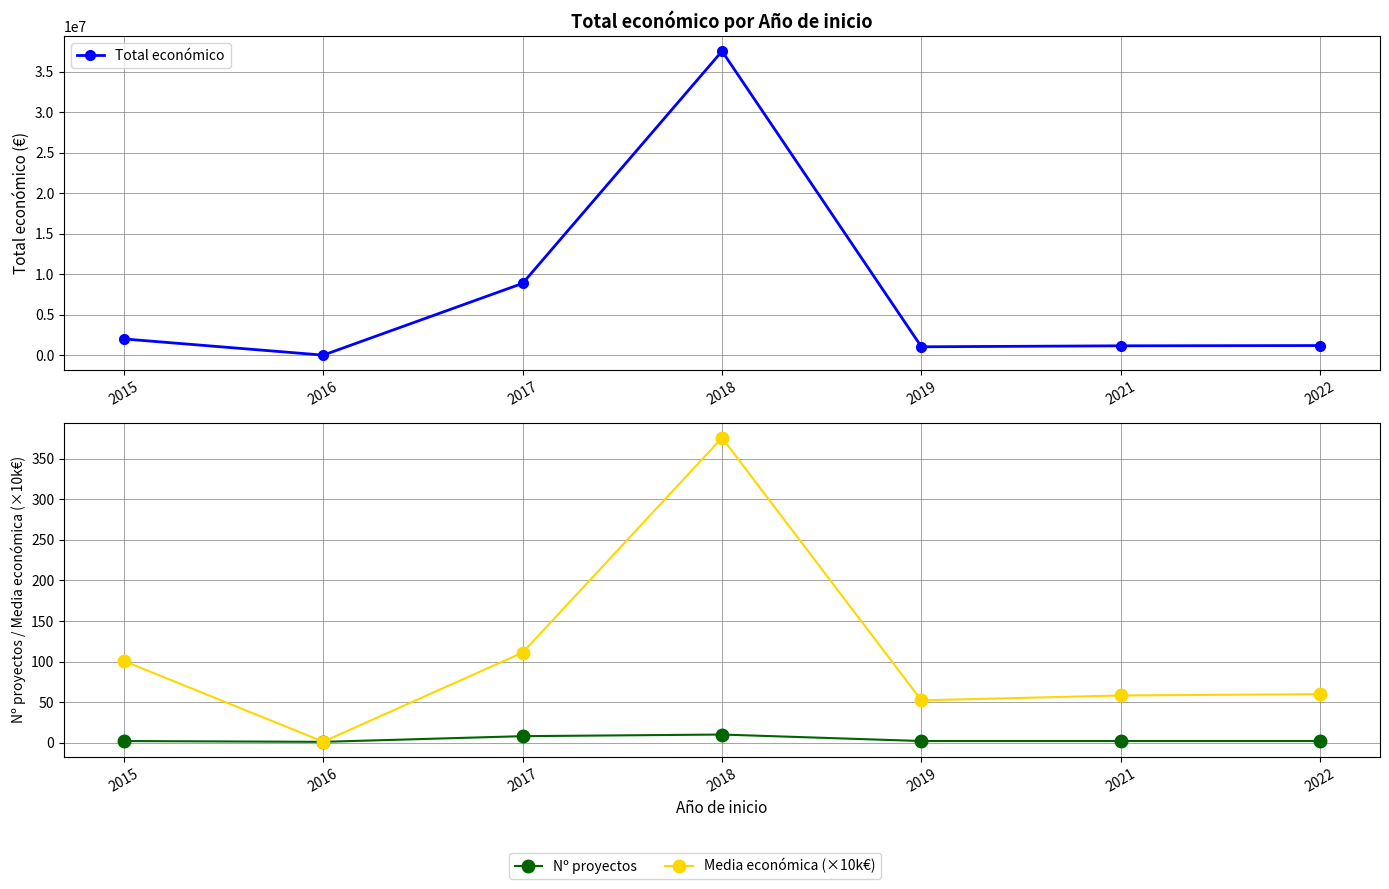

What are all the series names shown in the legend?

Total económico, Nº proyectos, Media económica (×10k€)